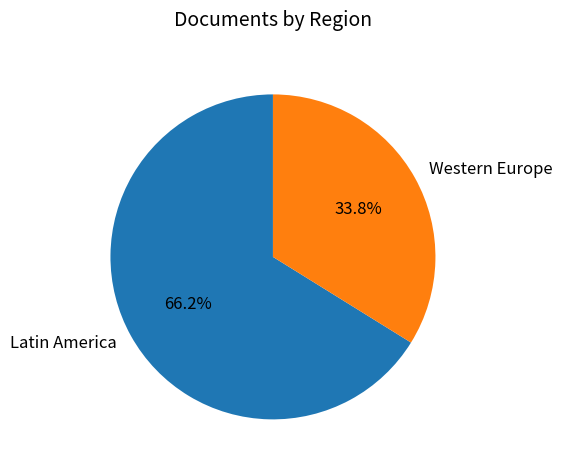

What is the total percentage of Latin America and Western Europe?

100.0%